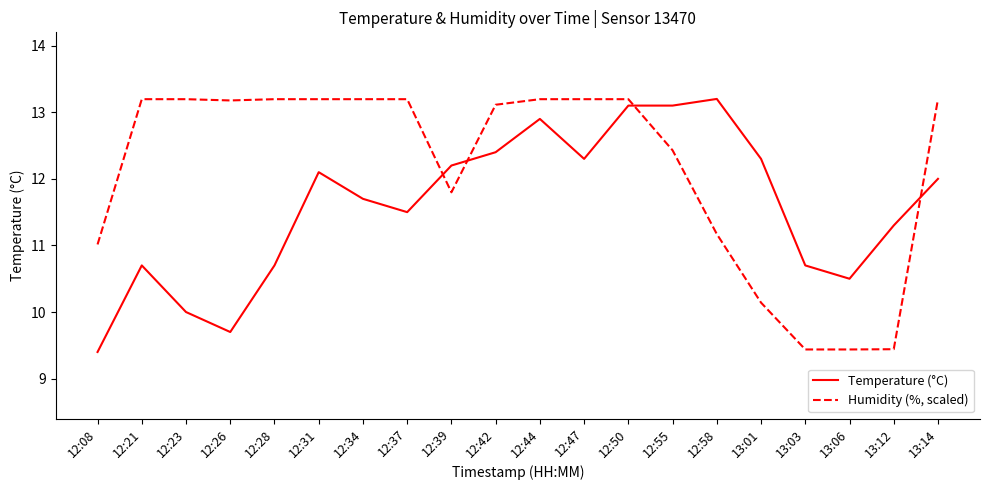

At which label is Humidity (%, scaled) closest to 11?

12:08